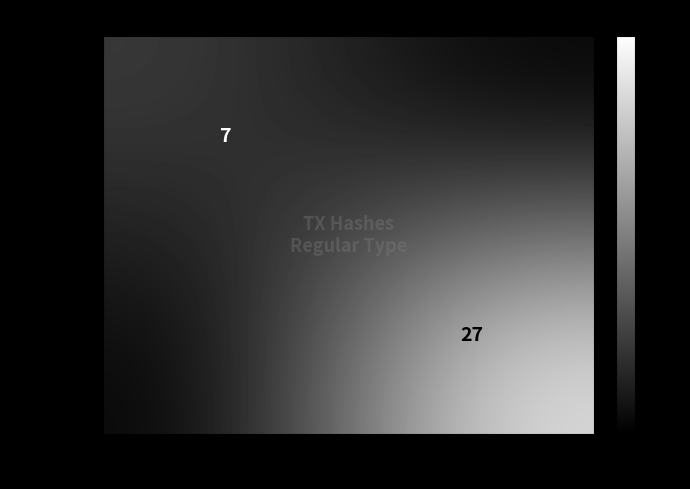

The 68b54707… series shows 44 at 1. True or false?

False